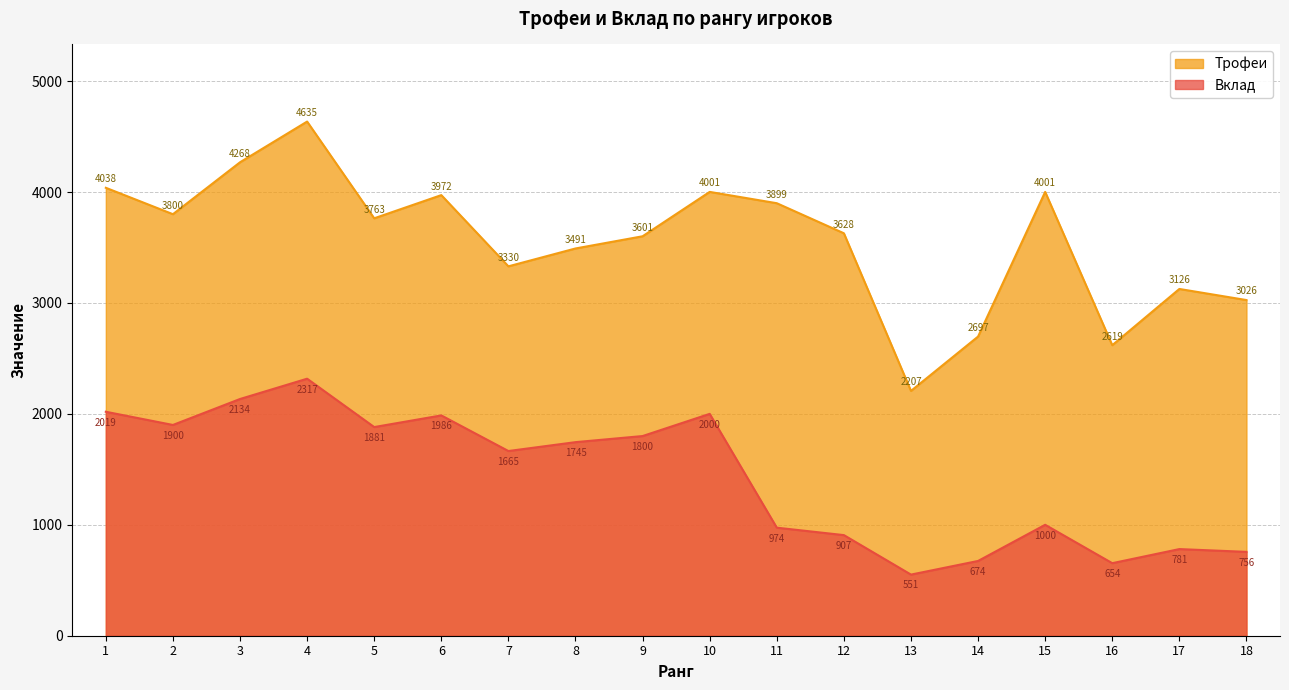

The Трофеи series shows 3800 at 2. True or false?

True